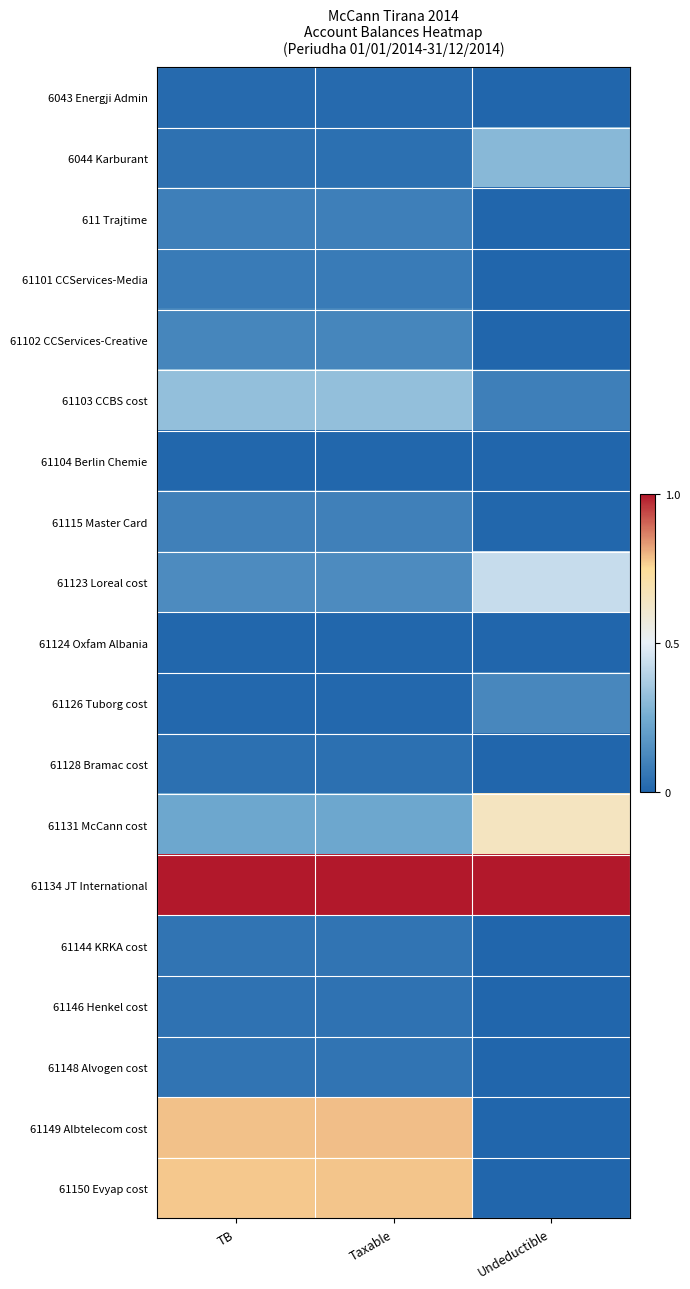

At which category does the chart reach its minimum across all series?

Undeductible